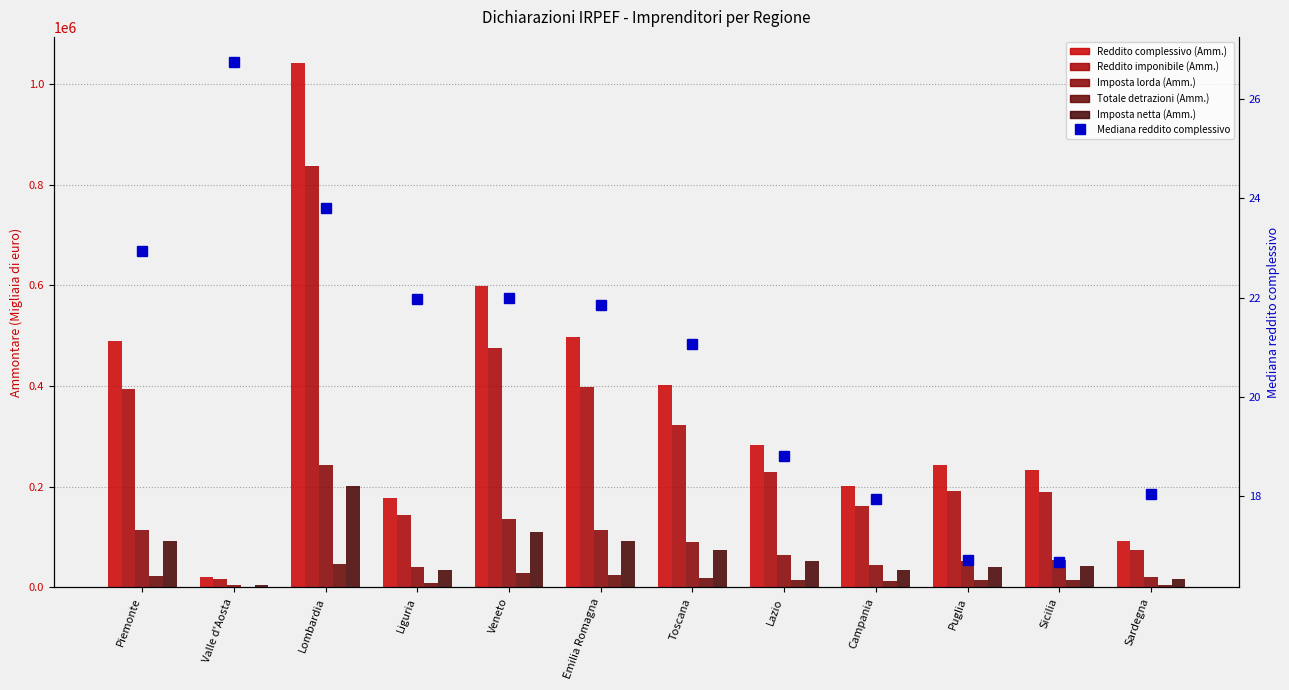

What is the maximum value for Imposta lorda (Amm.)?

243385.0